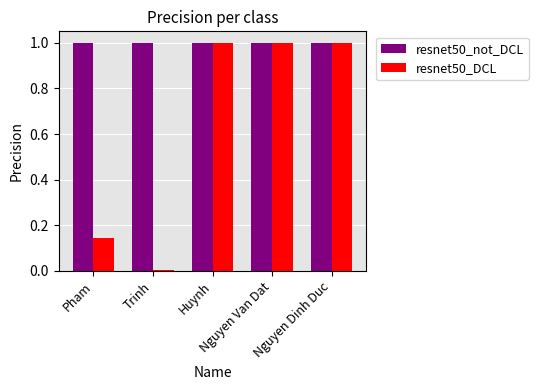

What is the label of the 4th bar from the right?

Trinh